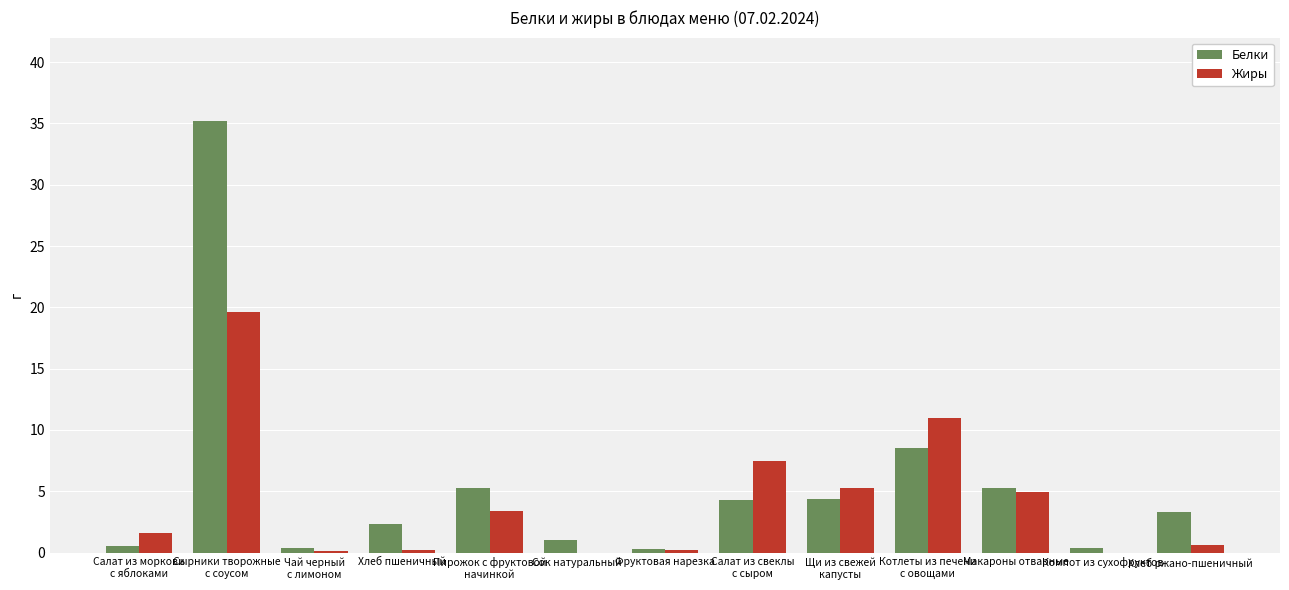

What is the sum of the Жиры values at Фруктовая нарезка and Пирожок с фруктовой
начинкой?

3.6